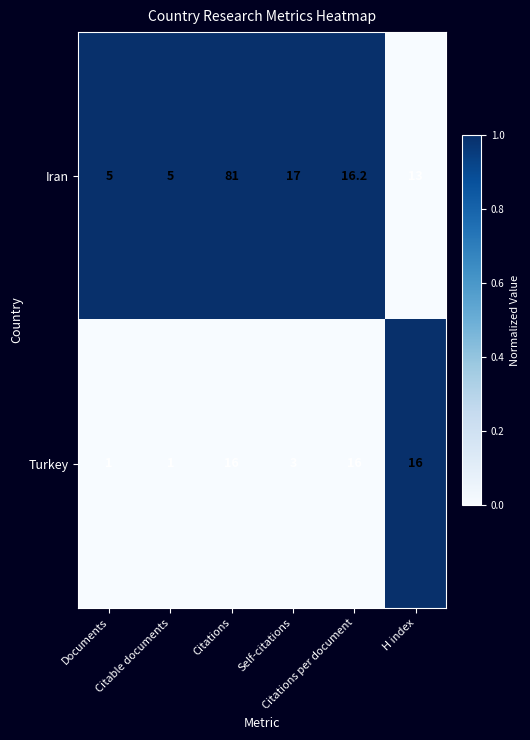

What is the difference between the second highest and minimum values in the Iran series?

12.0